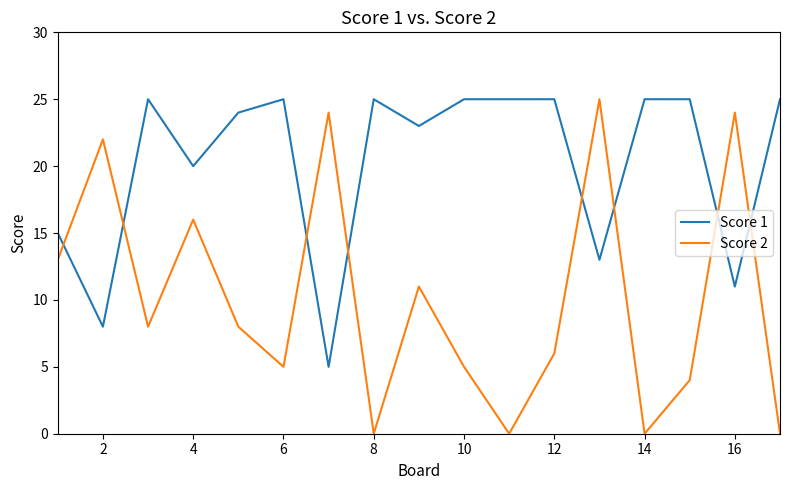

What is the greatest value displayed?

25